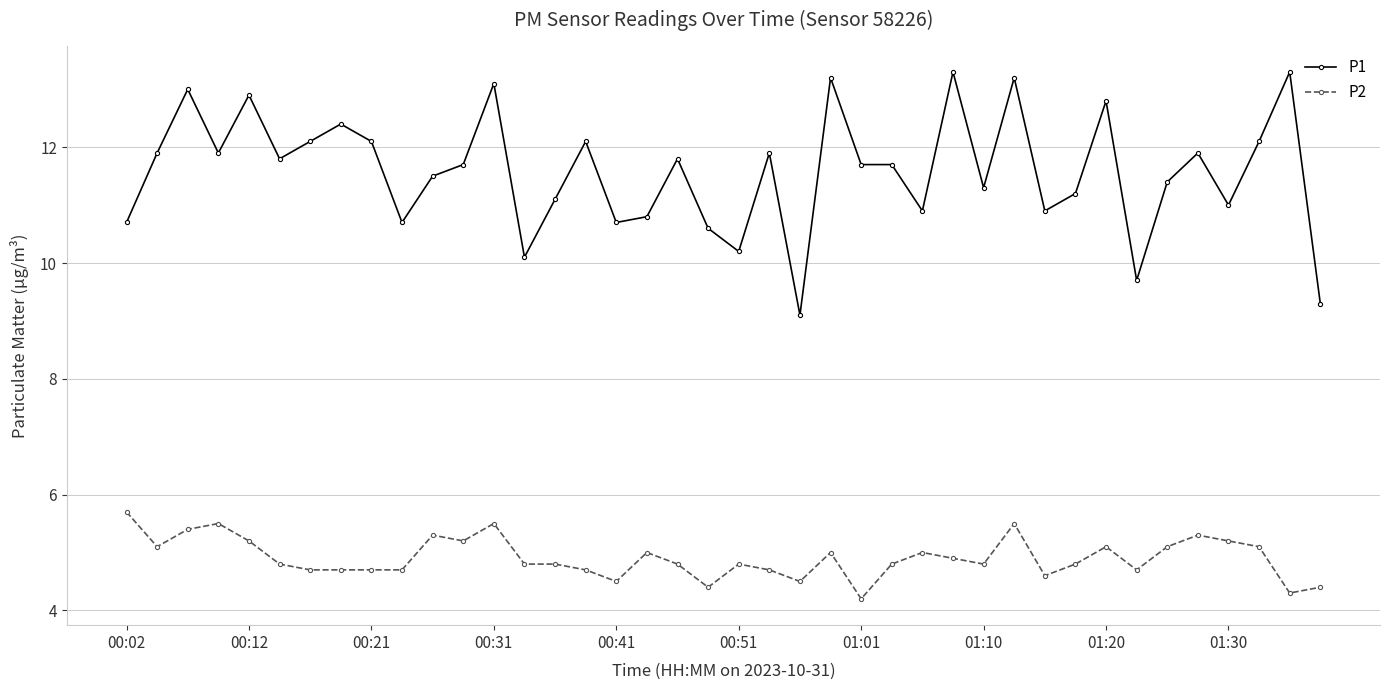

What is the difference between the maximum and minimum values in the P2 series?

1.5